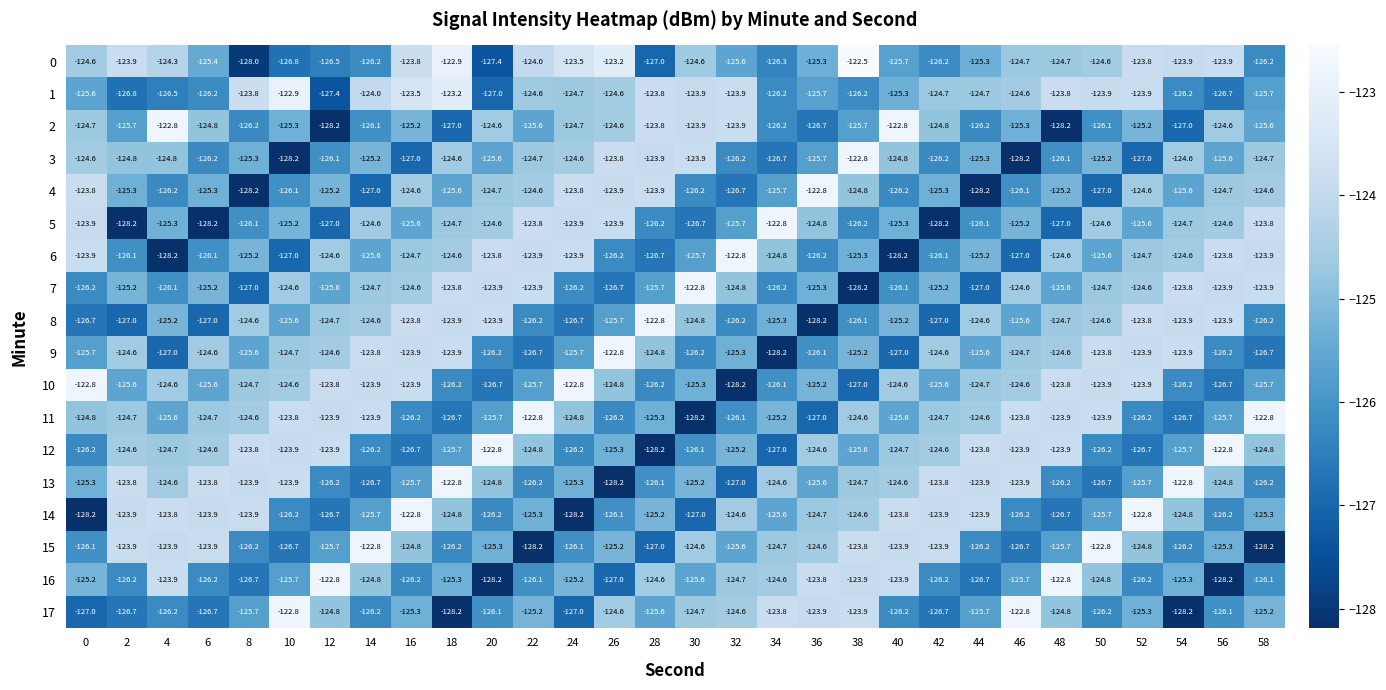

What is the highest value of the 3 series?

-122.8